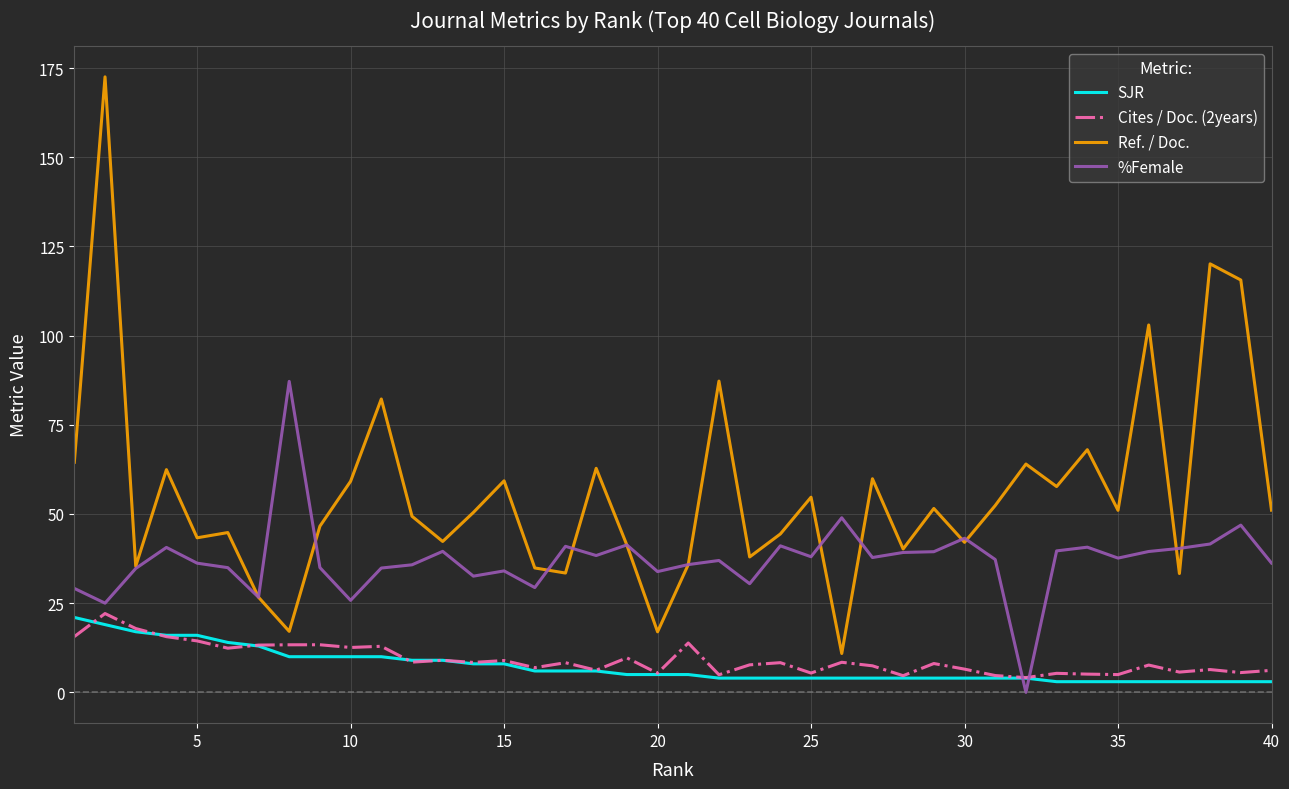

What is the maximum value for SJR?

21.0